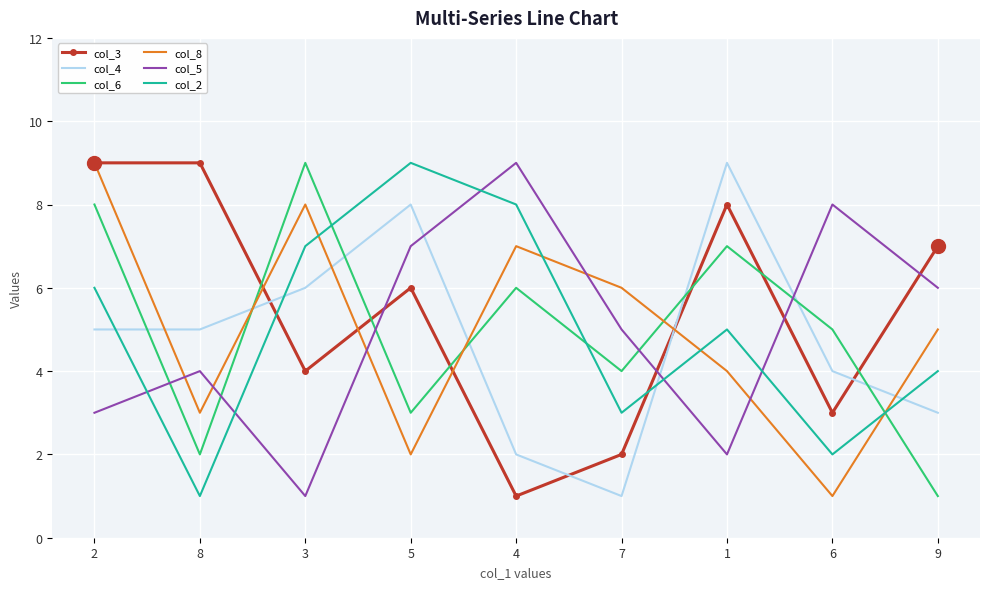

How many col_3 values are between 3 and 8?

5